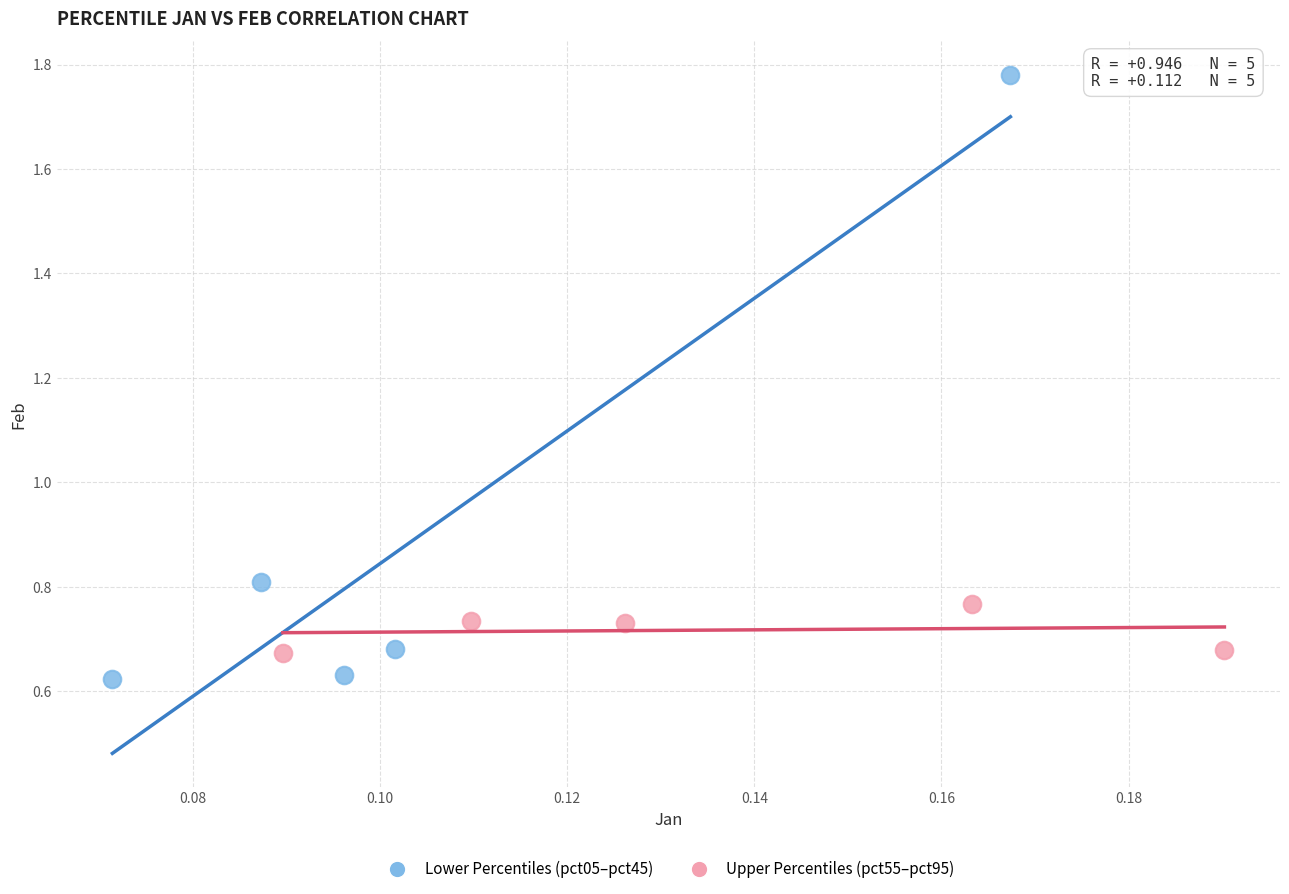

Which series reaches the maximum Y coordinate?

Lower Percentiles (pct05–pct45)